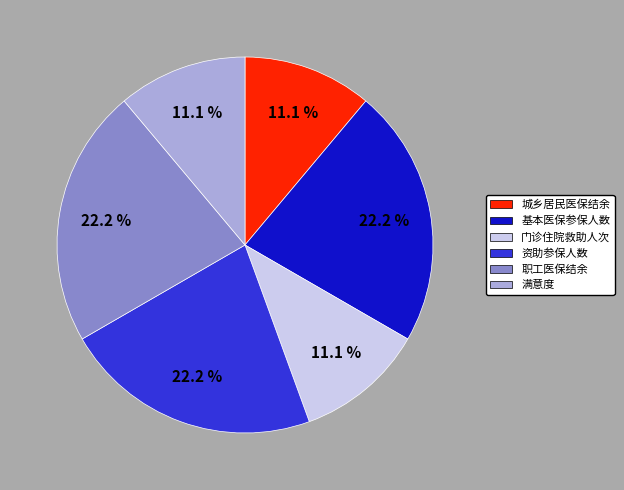

What portion of the pie excludes 满意度?

88.9%